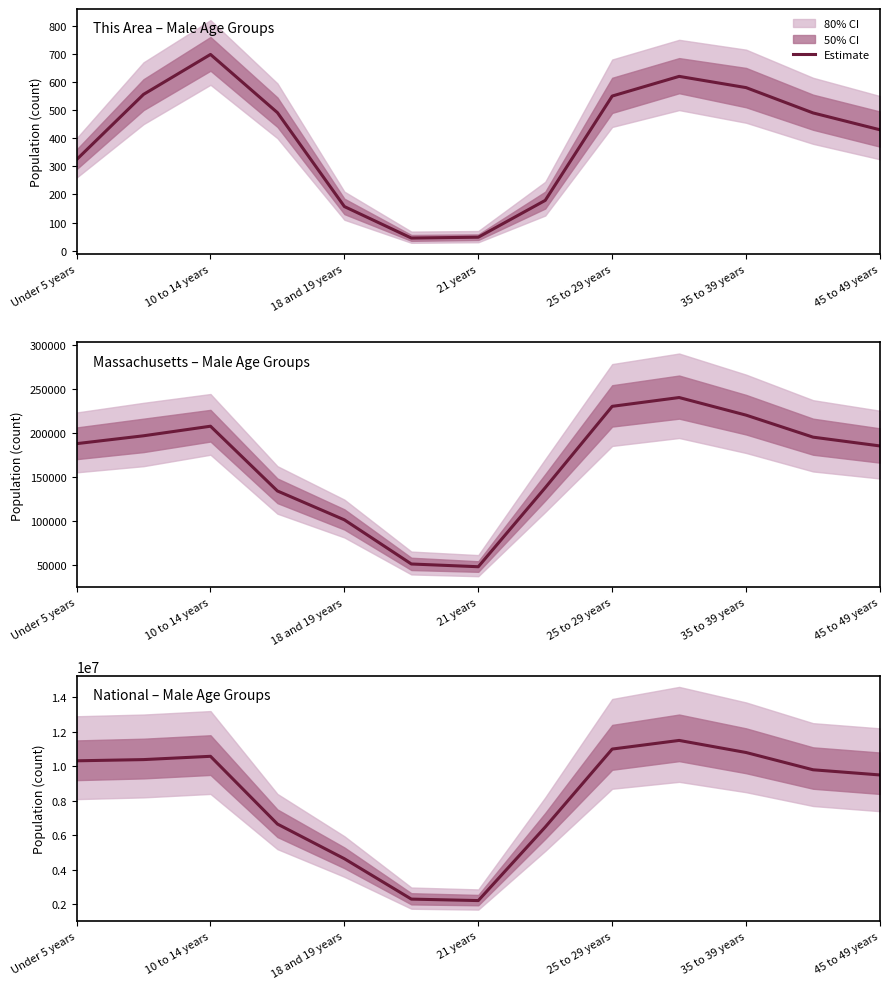

How many categories are shown in the chart?

13